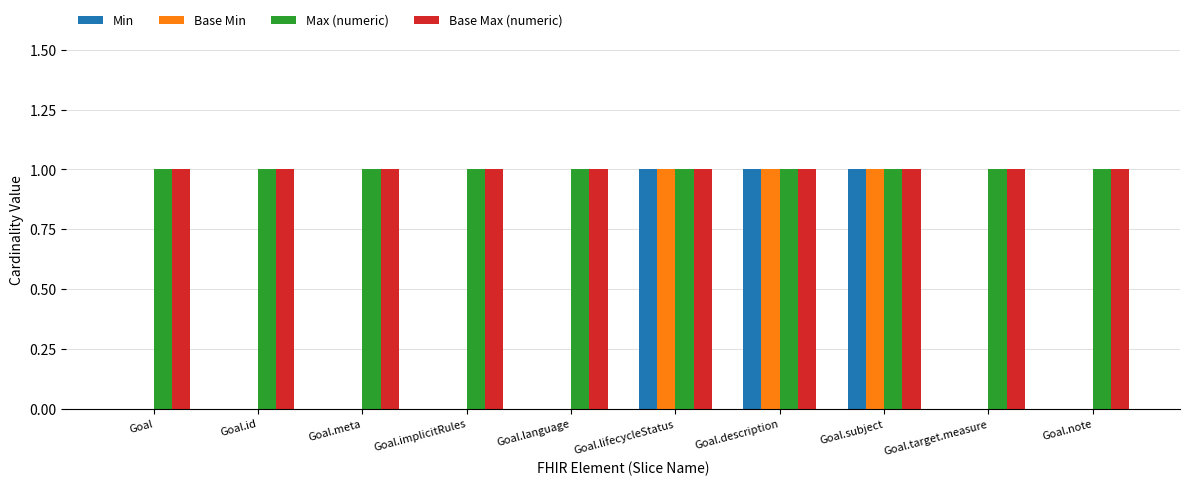

How many Min values are between 0 and 1?

10